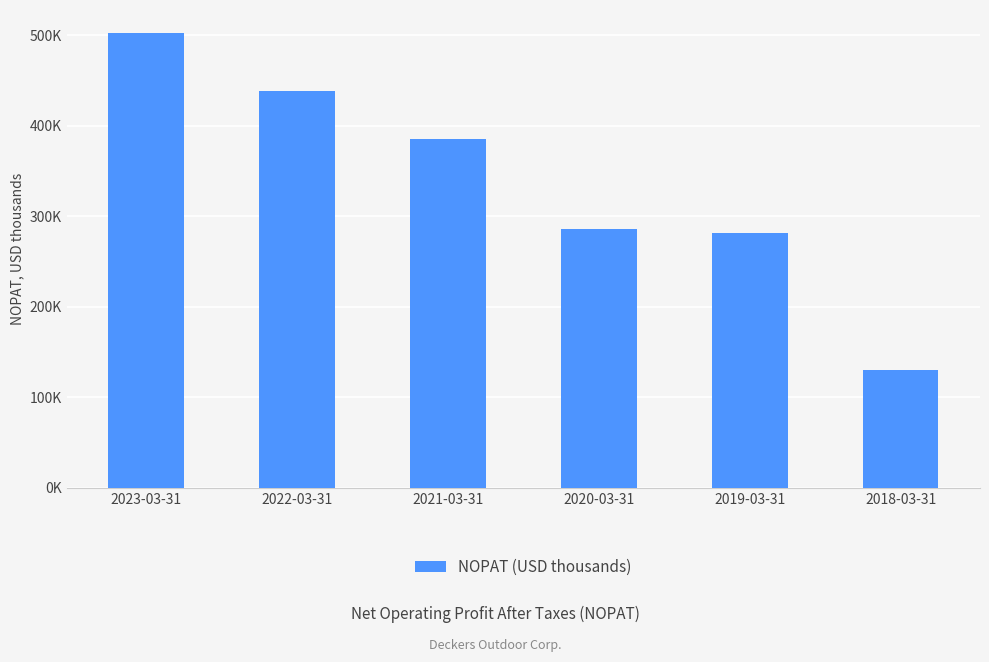

Approximately how many times larger is the value at 2022-03-31 compared to 2020-03-31?

1.5